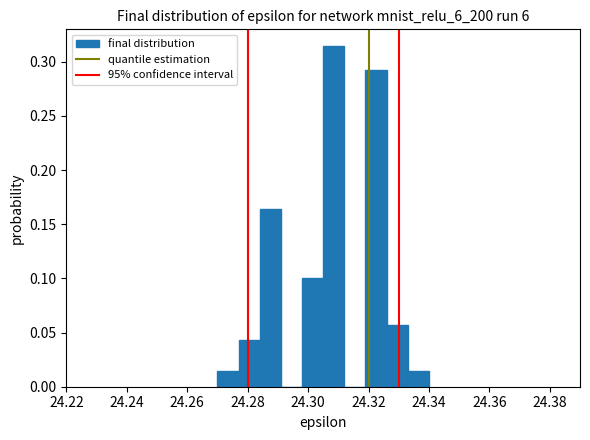

Read against the x-axis, roughly where is the centre of the tallest bar?

24.308